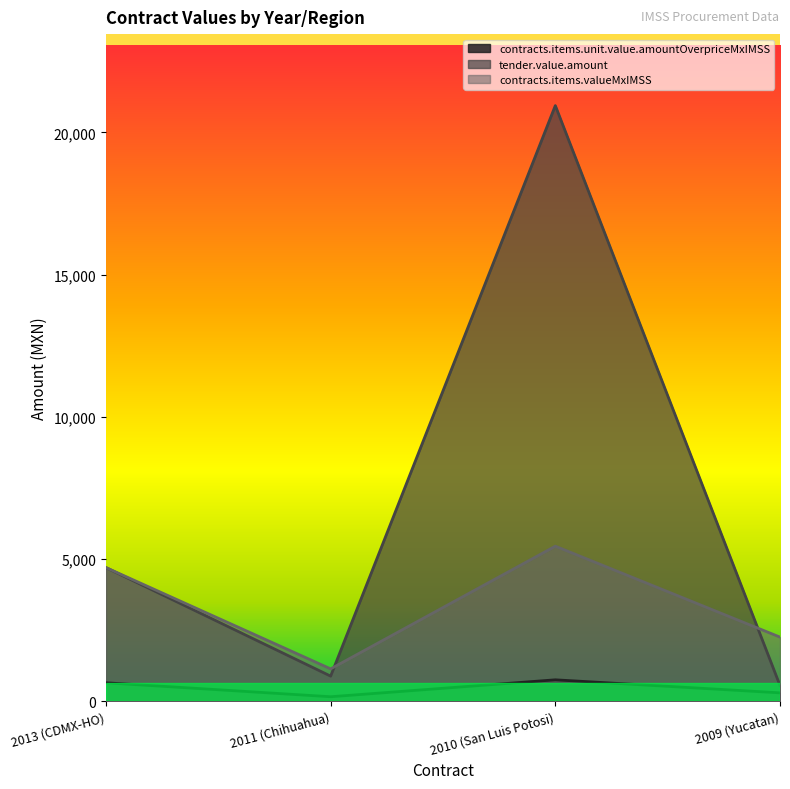

Rank the series by their average value, from highest to lowest.

tender.value.amount, contracts.items.valueMxIMSS, contracts.items.unit.value.amountOverpriceMxIMSS